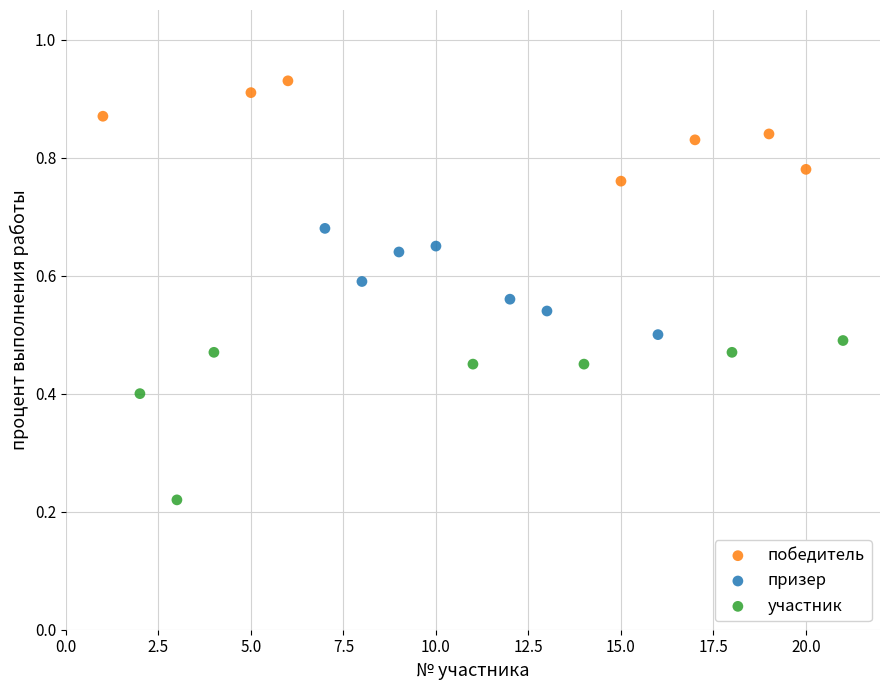

Which series contains the highest Y value?

победитель